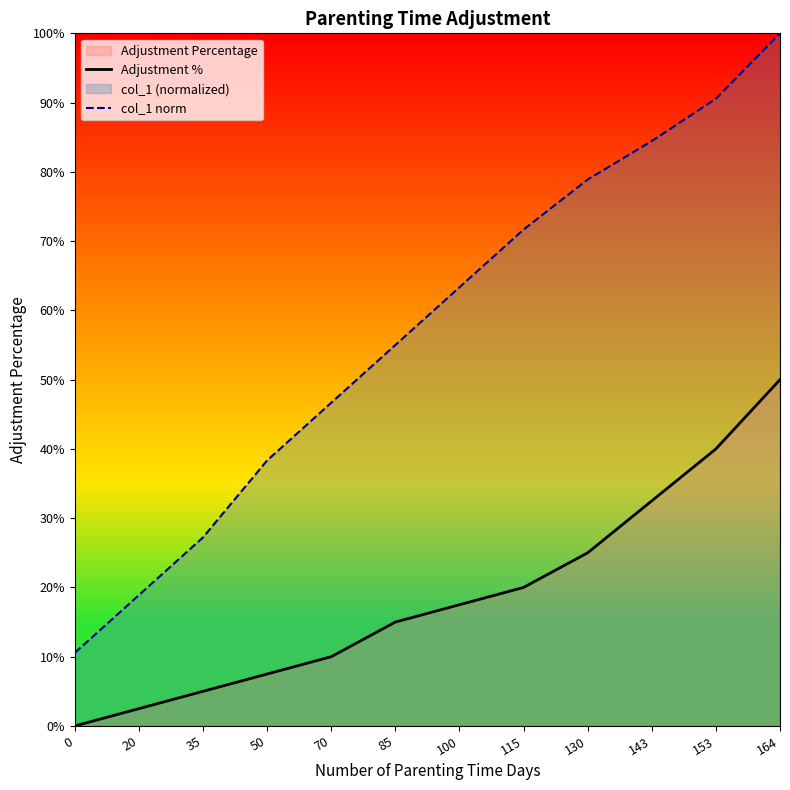

Reading left to right, transcribe all the data shown in this chart.

Adjustment %: 0=0.0	20=0.0	35=0.1	50=0.1	70=0.1	85=0.1	100=0.2	115=0.2	130=0.2	143=0.3	153=0.4	164=0.5
col_1 norm: 0=0.1	20=0.2	35=0.3	50=0.4	70=0.5	85=0.6	100=0.6	115=0.7	130=0.8	143=0.8	153=0.9	164=1.0